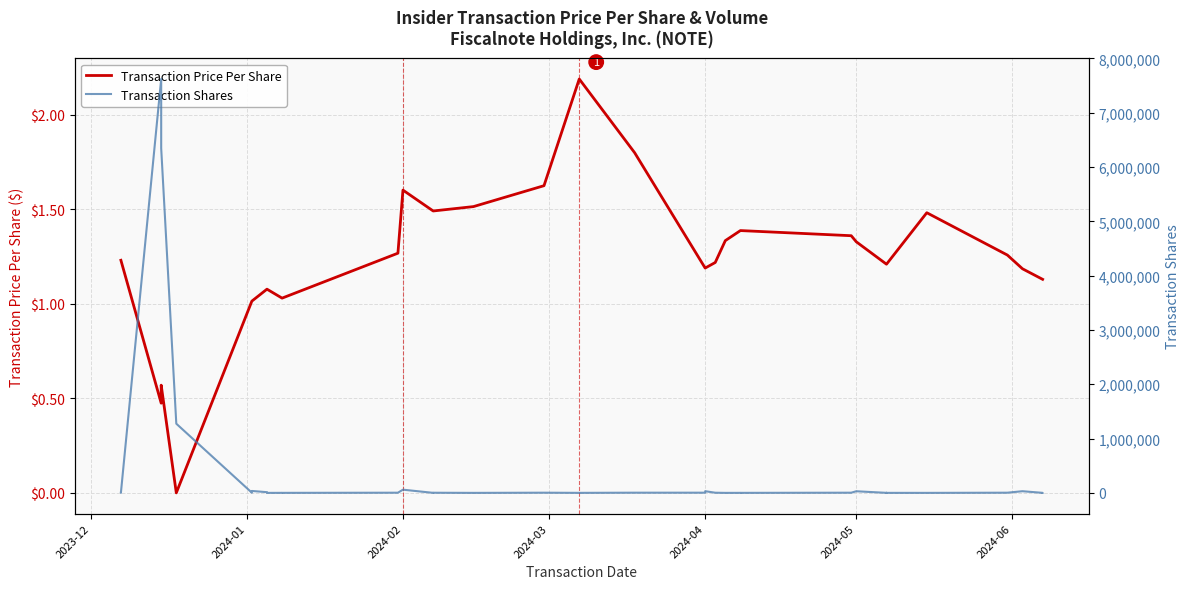

Which series has the largest range (max minus min)?

Transaction Shares